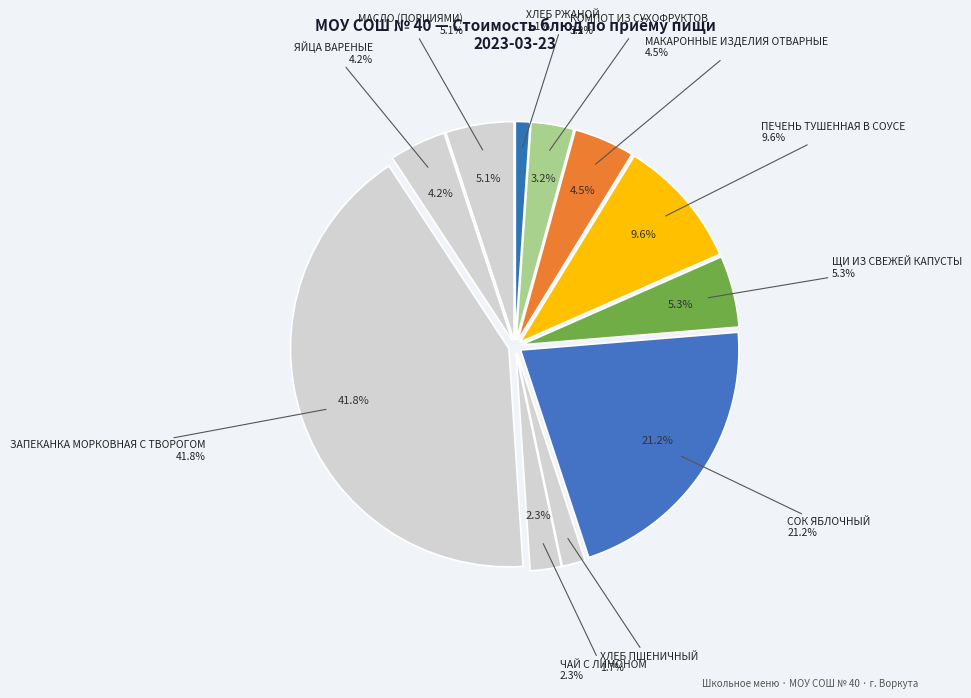

Which slice is the largest?

ЗАПЕКАНКА МОРКОВНАЯ С ТВОРОГОМ